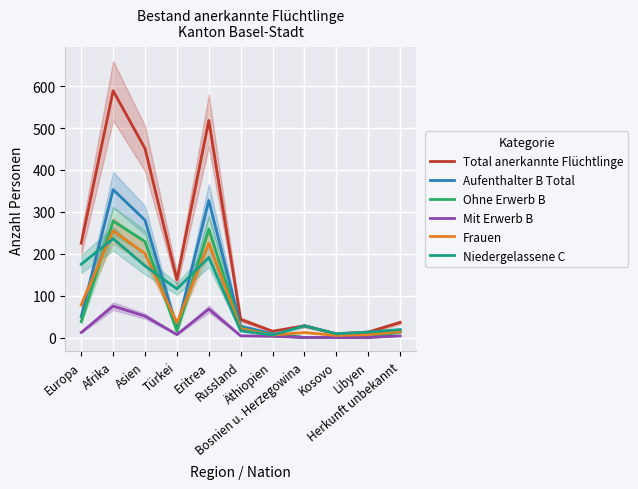

At which category is the sum across all series the highest?

Afrika